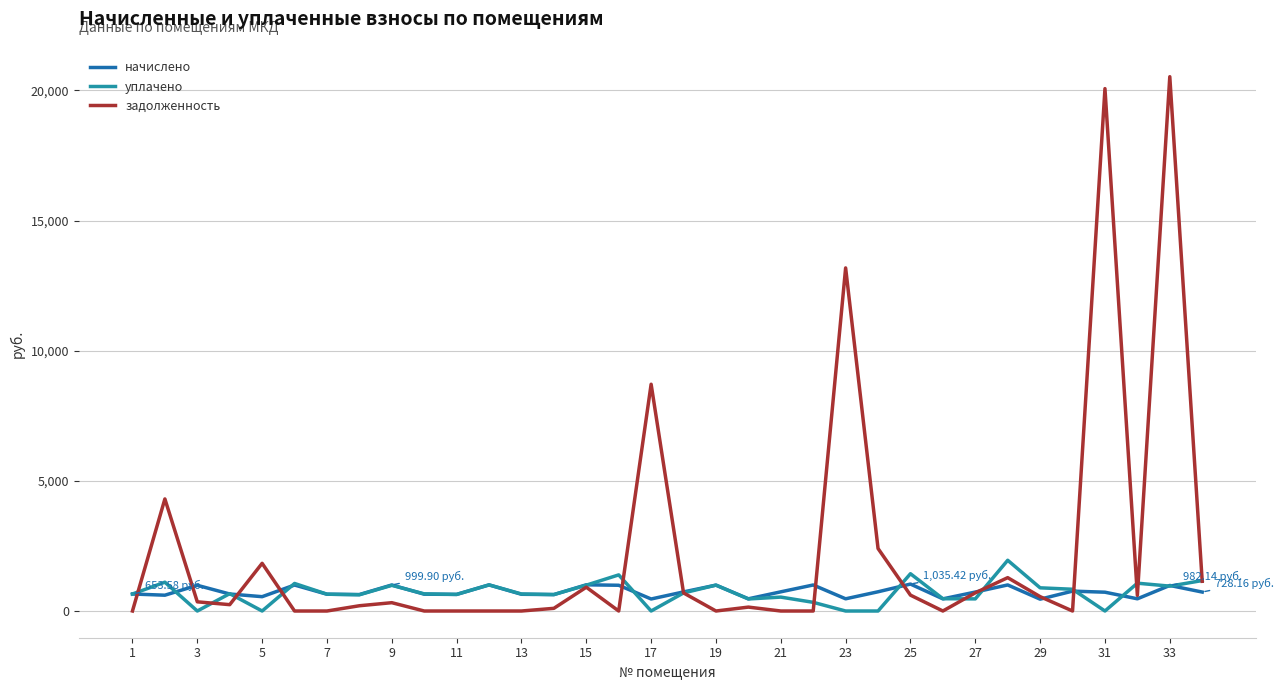

How many lines are shown in the chart?

3